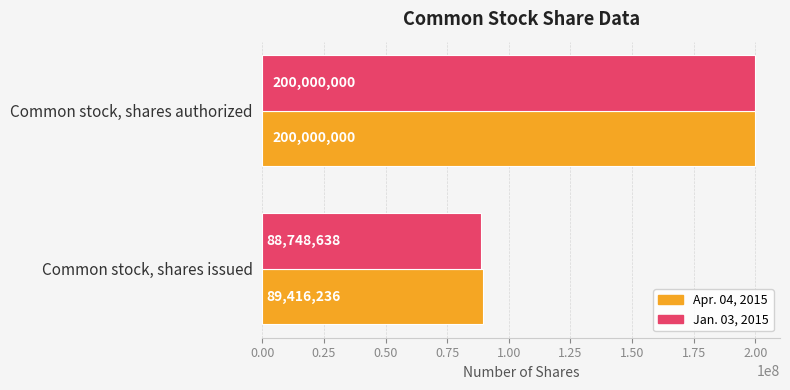

How many categories are shown in the chart?

2